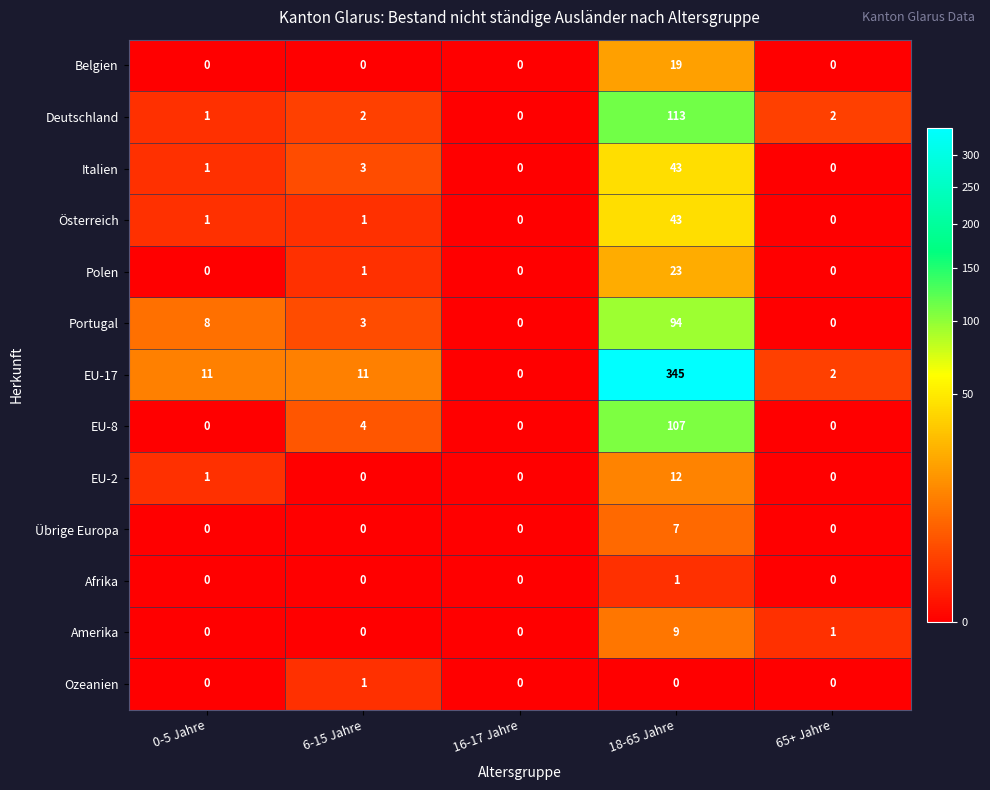

At which category is the sum across all series the highest?

18-65 Jahre